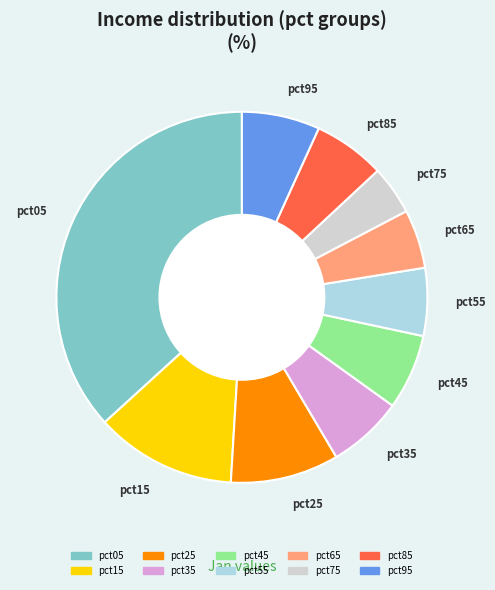

Is the sum of pct05 and pct15 greater than half?

No